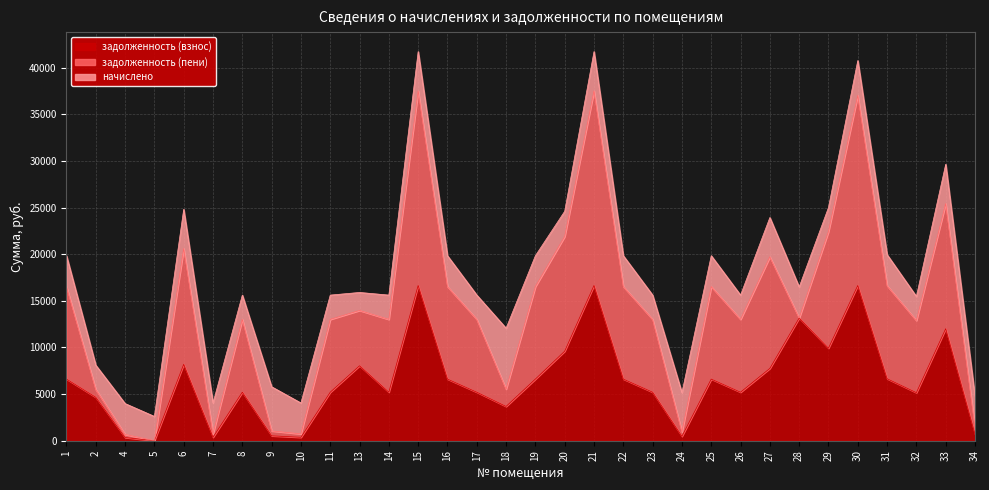

Read the начислено value at 15.

4213.6